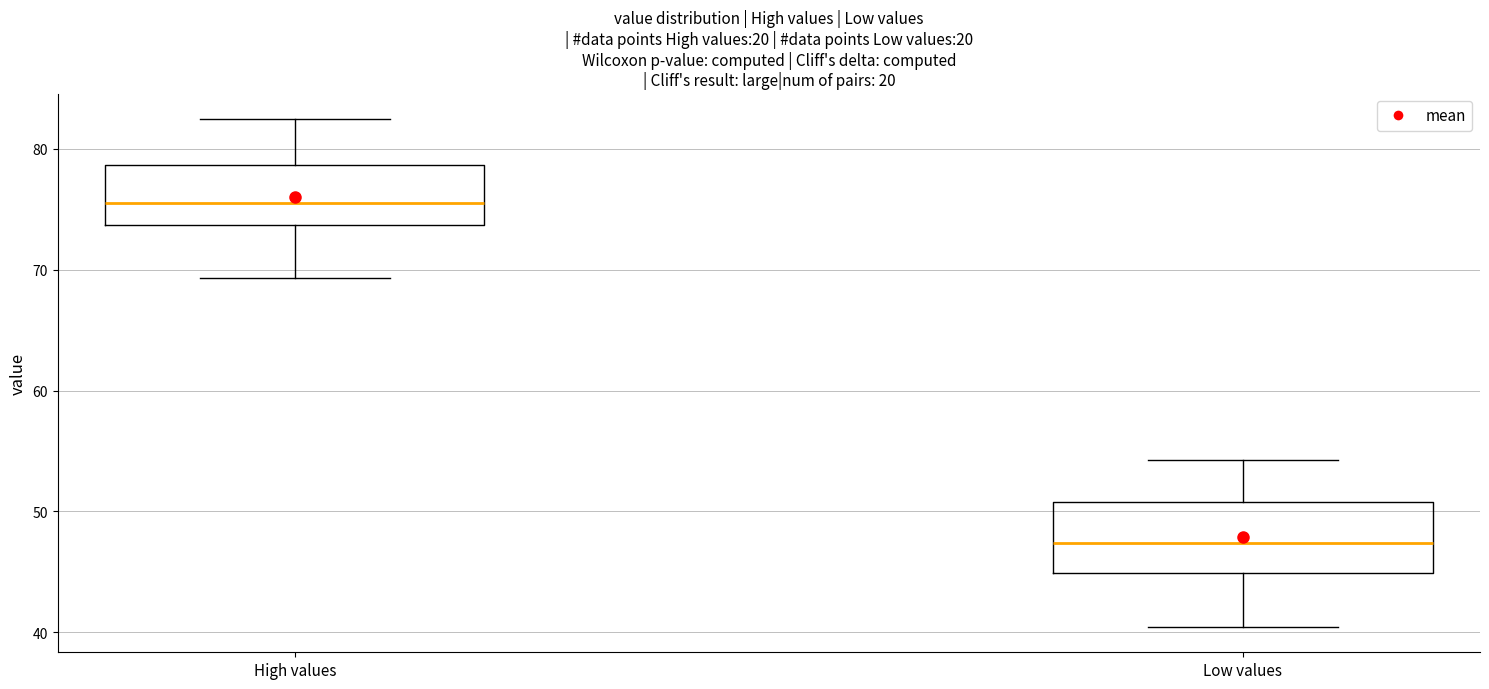

Reading left to right, transcribe this box plot: for each box, give where its median line is, the range the box spans, and where its two whiskers end, as read against the y-axis. The values are not printed on the chart, so give them approximately, as read against the axis.

High values: median 76, box 74 to 79, whiskers 69 to 82
Low values: median 47, box 45 to 51, whiskers 40 to 54